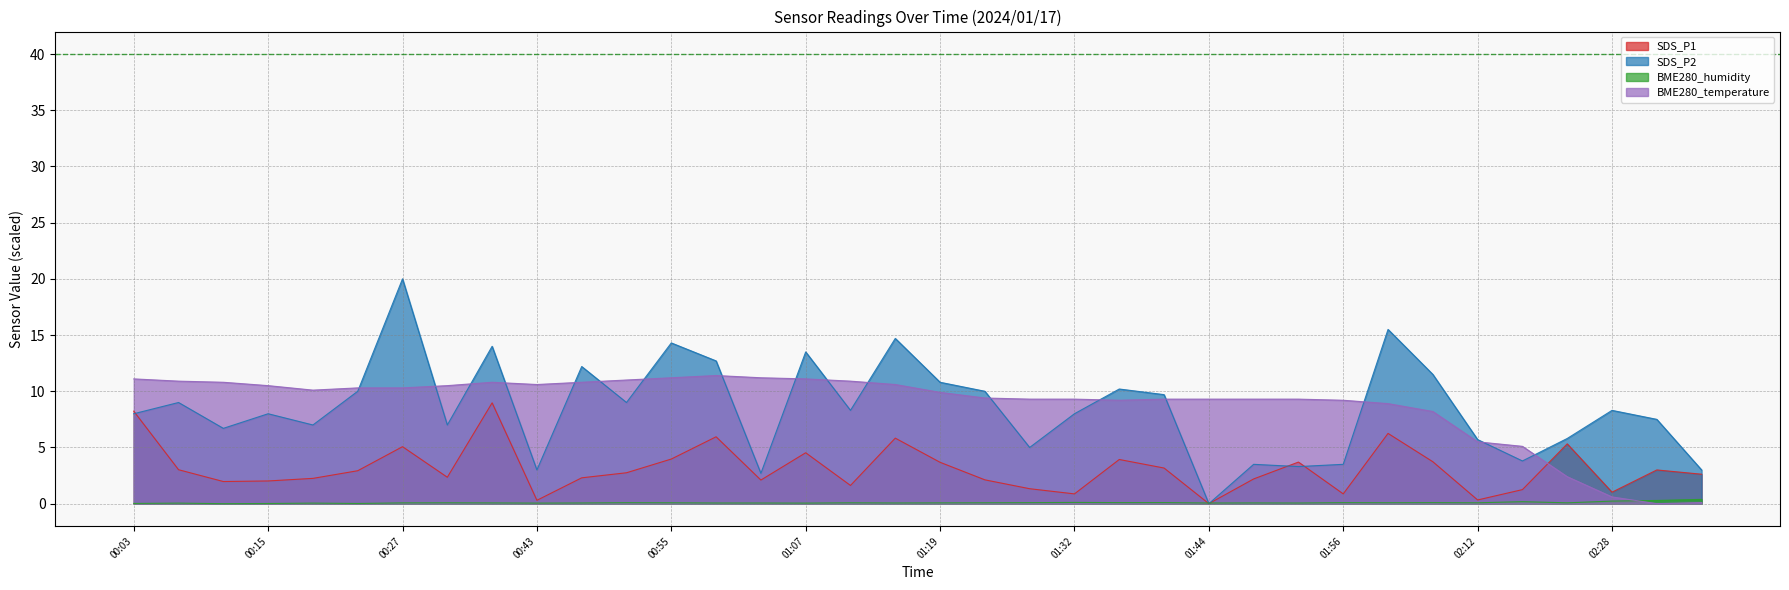

What is the difference between the BME280_temperature values at 01:07 and 01:36?

1.9